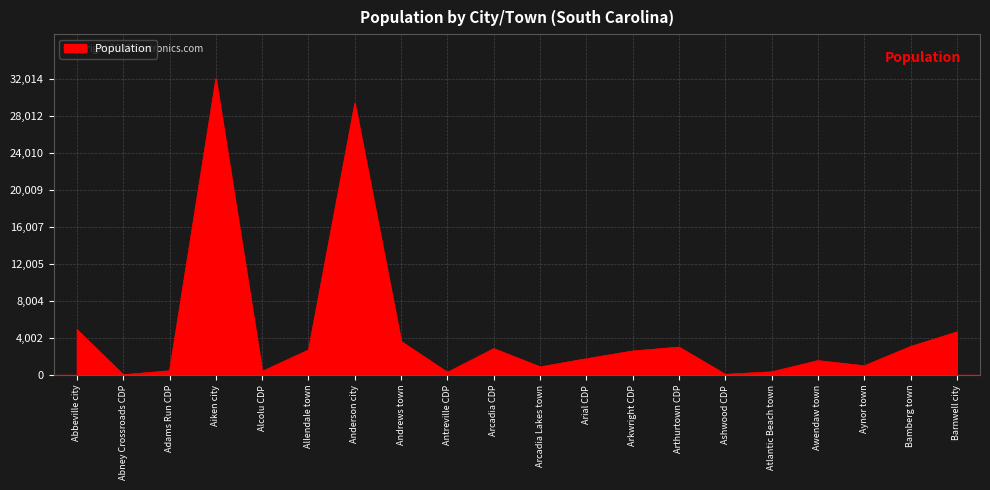

What is the change in value from Arcadia CDP to Bamberg town?

+228